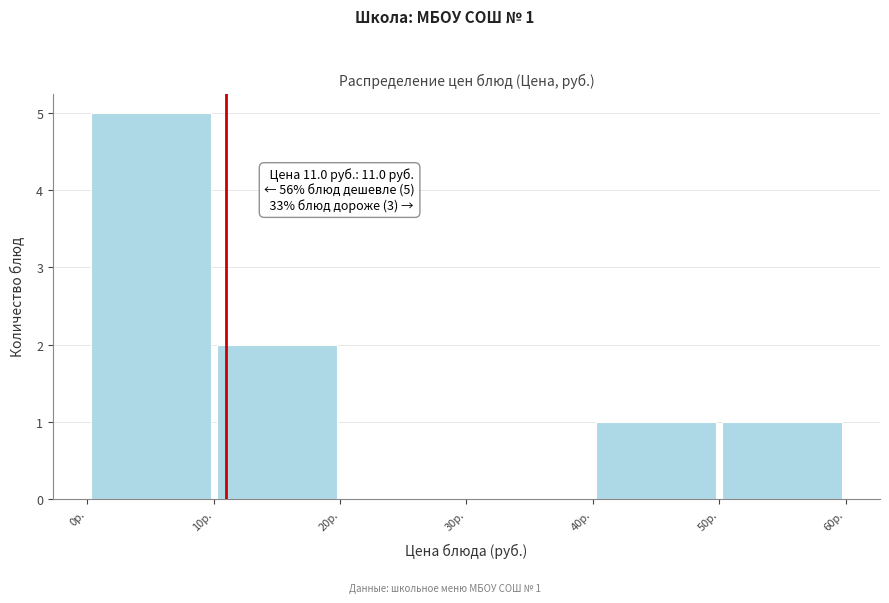

Which range on the x-axis has the tallest bar?

0 to 10